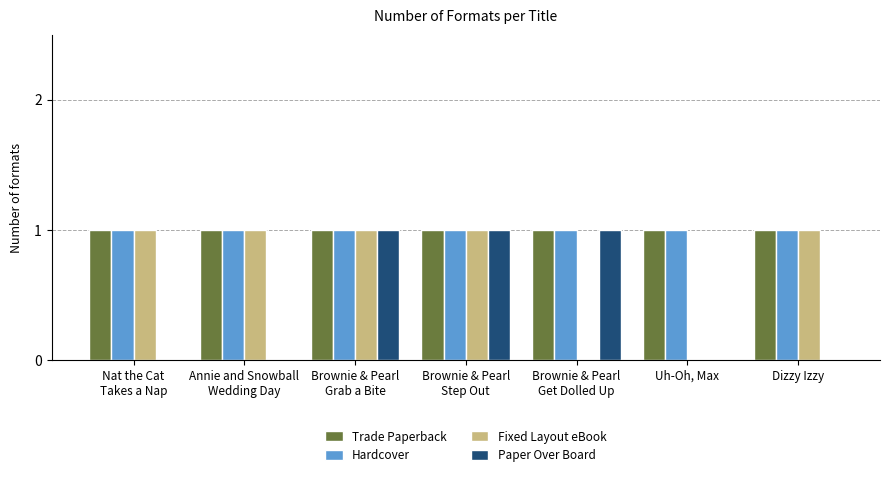

Is it true that Fixed Layout eBook equals 0 at Uh-Oh, Max?

True